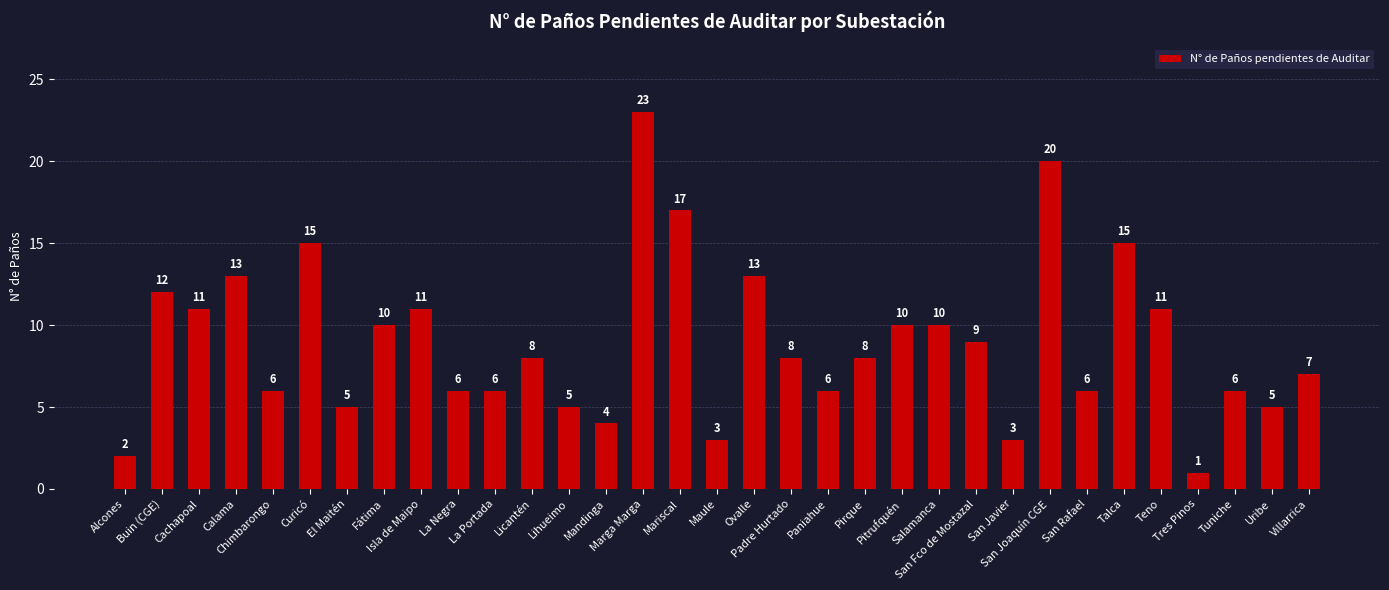

Approximately how many times larger is the value at Curicó compared to La Portada?

2.5